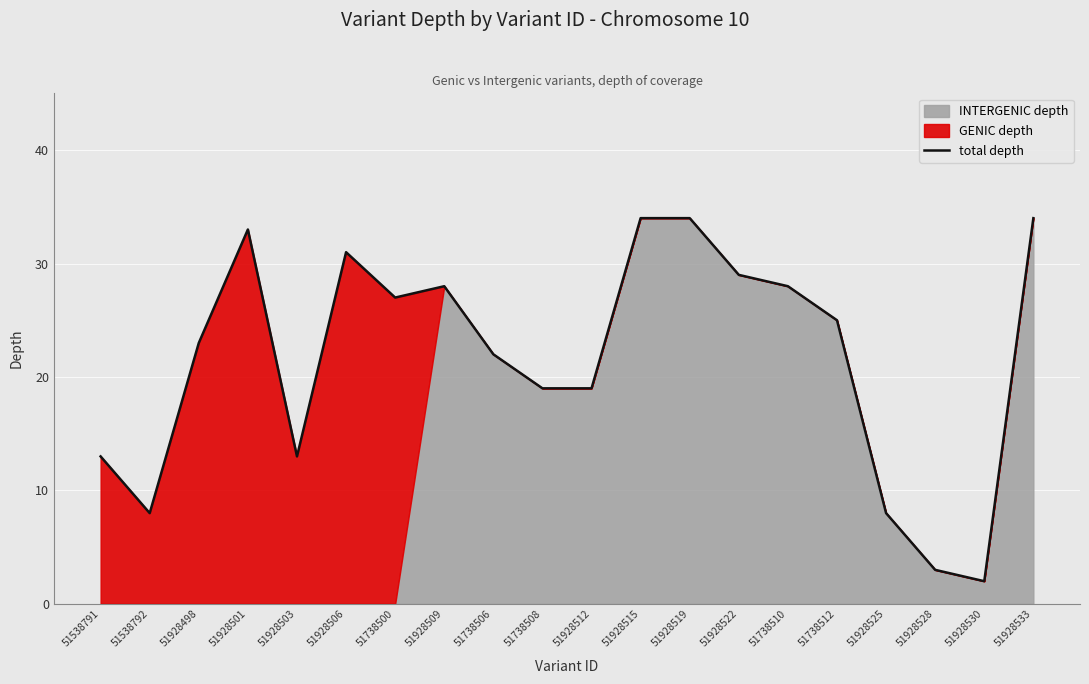

True or false: the data shows 28 at 51928509.

True